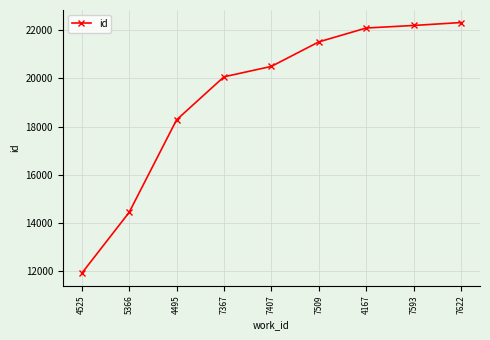

Count the number of categories in the chart.

9